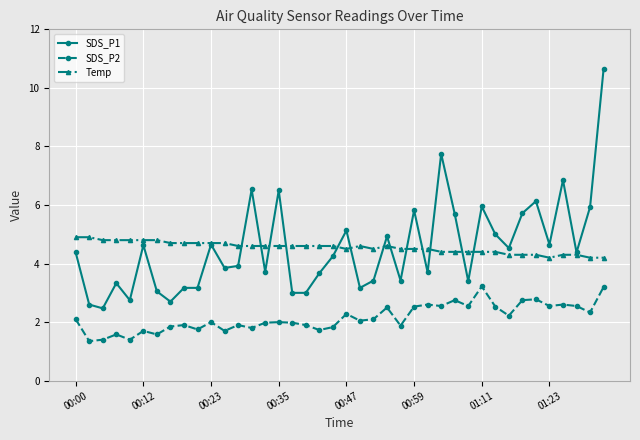

True or false: SDS_P1 and SDS_P2 intersect in this chart.

False